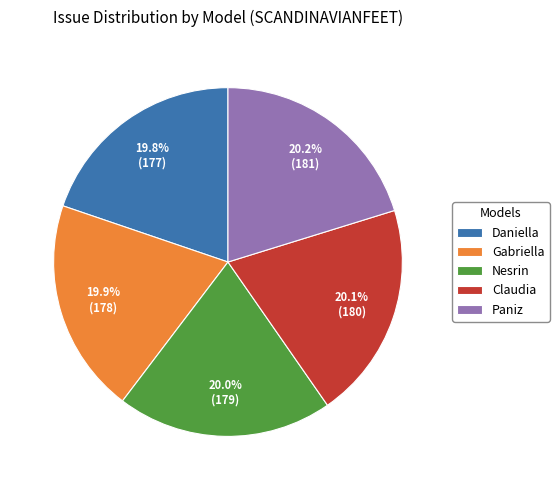

True or false: Claudia accounts for 9% of the total.

False